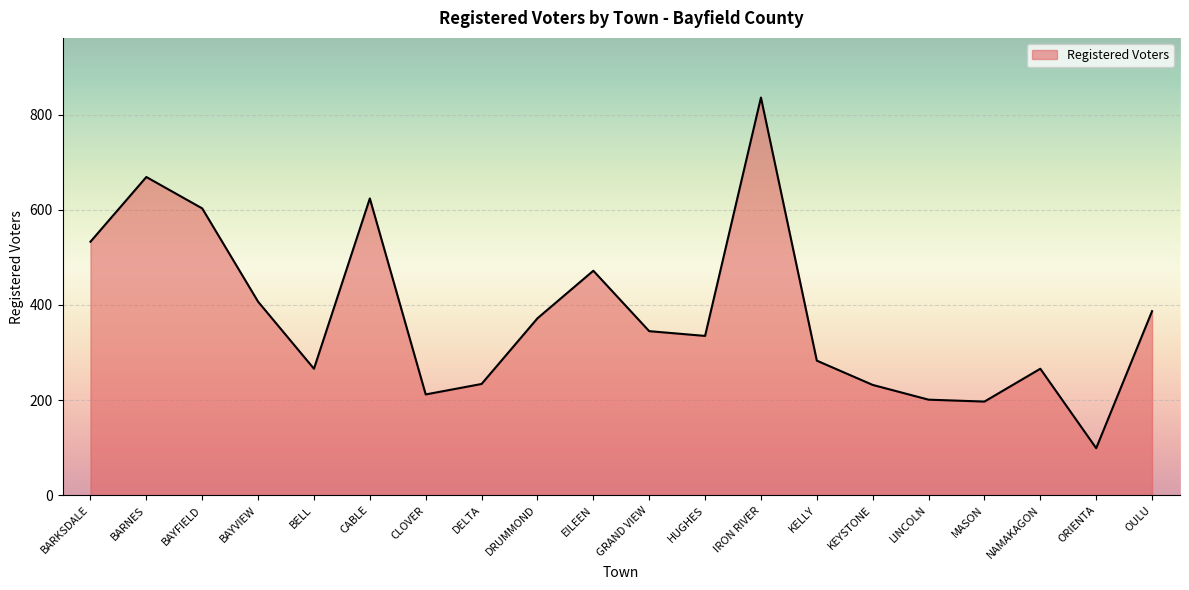

How many interior local peaks (higher than both neighbors) does the data have?

5